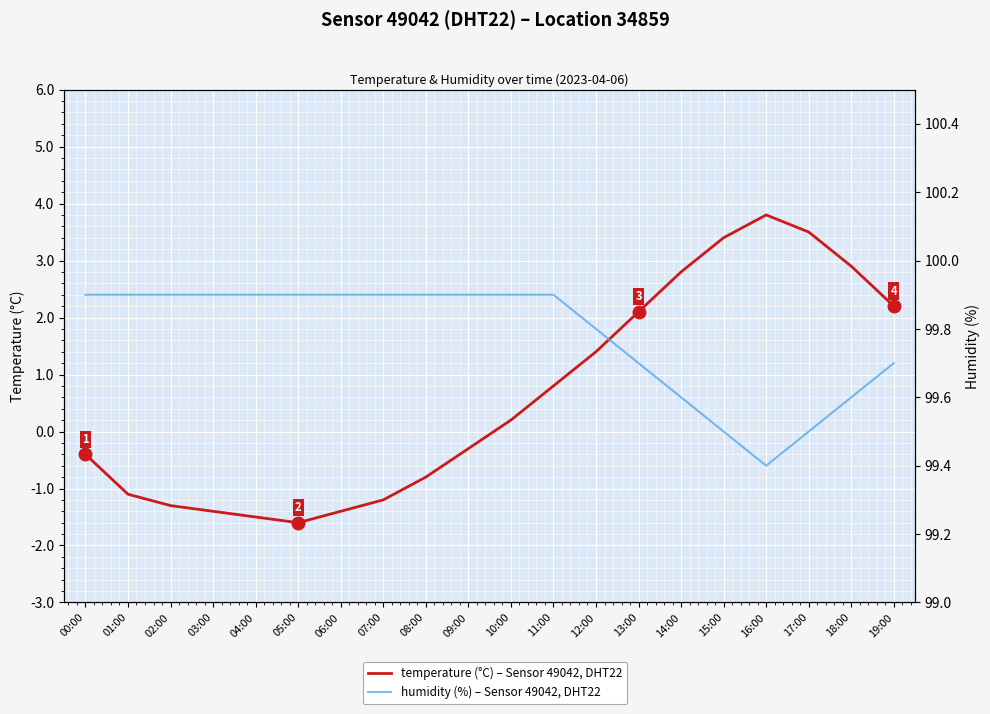

Is the value of temperature (°C) at 00:00 greater than the value of humidity (%) at 07:00?

No